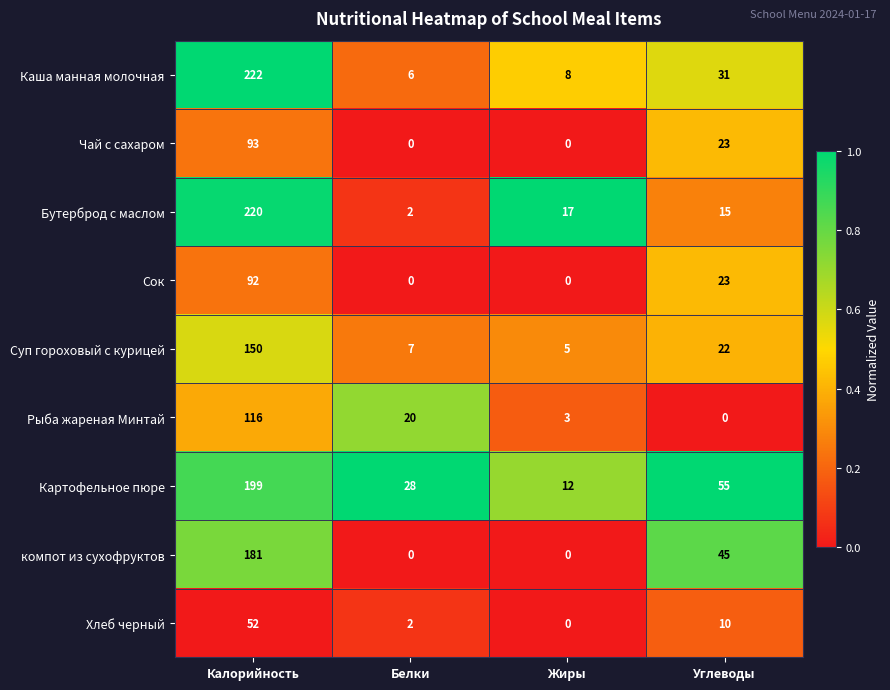

List the series in order of their peak value, lowest first.

Хлеб черный, Сок, Чай с сахаром, Рыба жареная Минтай, Суп гороховый с курицей, компот из сухофруктов, Картофельное пюре, Бутерброд с маслом, Каша манная молочная